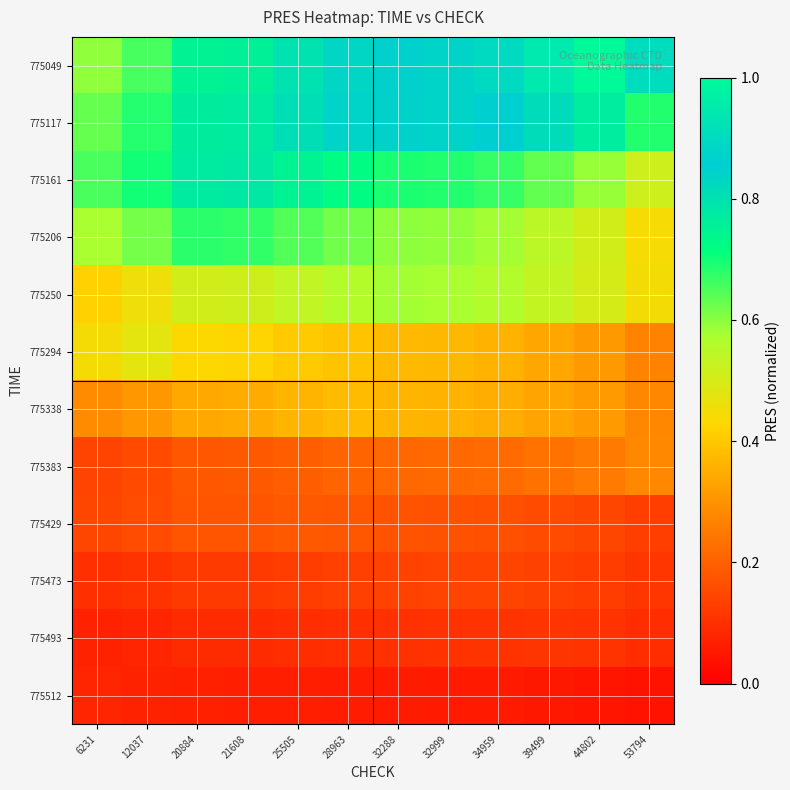

Reading right to left, extract all data points from this chart.

775049: 53794=0.9	44802=1.0	39499=0.9	34959=0.9	32999=0.9	32288=0.9	28963=0.8	25505=0.8	21608=0.8	20884=0.7	12037=0.7	6231=0.6
775117: 53794=0.7	44802=0.8	39499=0.8	34959=0.9	32999=0.9	32288=0.9	28963=0.8	25505=0.8	21608=0.8	20884=0.8	12037=0.7	6231=0.6
775161: 53794=0.5	44802=0.6	39499=0.6	34959=0.7	32999=0.7	32288=0.7	28963=0.7	25505=0.7	21608=0.8	20884=0.8	12037=0.7	6231=0.7
775206: 53794=0.4	44802=0.5	39499=0.5	34959=0.6	32999=0.6	32288=0.6	28963=0.6	25505=0.6	21608=0.7	20884=0.7	12037=0.6	6231=0.6
775250: 53794=0.4	44802=0.5	39499=0.5	34959=0.6	32999=0.6	32288=0.6	28963=0.6	25505=0.5	21608=0.5	20884=0.5	12037=0.5	6231=0.4
775294: 53794=0.3	44802=0.3	39499=0.3	34959=0.4	32999=0.4	32288=0.4	28963=0.4	25505=0.4	21608=0.4	20884=0.4	12037=0.5	6231=0.4
775338: 53794=0.3	44802=0.3	39499=0.3	34959=0.4	32999=0.4	32288=0.4	28963=0.4	25505=0.4	21608=0.3	20884=0.3	12037=0.3	6231=0.3
775383: 53794=0.3	44802=0.3	39499=0.2	34959=0.2	32999=0.2	32288=0.2	28963=0.2	25505=0.2	21608=0.2	20884=0.2	12037=0.2	6231=0.1
775429: 53794=0.1	44802=0.1	39499=0.2	34959=0.2	32999=0.2	32288=0.2	28963=0.2	25505=0.2	21608=0.2	20884=0.2	12037=0.2	6231=0.1
775473: 53794=0.1	44802=0.1	39499=0.1	34959=0.1	32999=0.1	32288=0.1	28963=0.1	25505=0.1	21608=0.1	20884=0.1	12037=0.1	6231=0.1
775493: 53794=0.1	44802=0.1	39499=0.1	34959=0.1	32999=0.1	32288=0.1	28963=0.1	25505=0.1	21608=0.1	20884=0.1	12037=0.1	6231=0.1
775512: 53794=0.0	44802=0.0	39499=0.1	34959=0.1	32999=0.1	32288=0.1	28963=0.1	25505=0.1	21608=0.1	20884=0.1	12037=0.1	6231=0.1